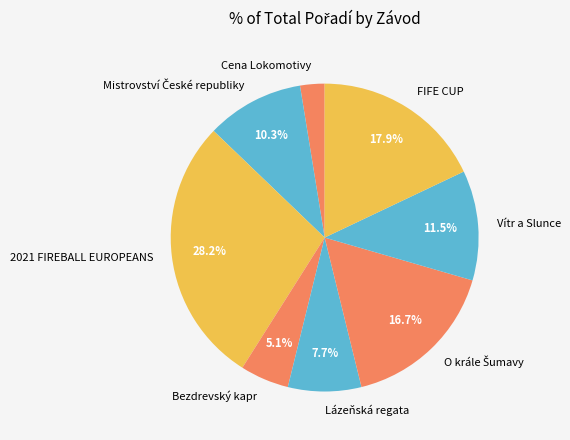

Which slice is the smallest?

Cena Lokomotivy